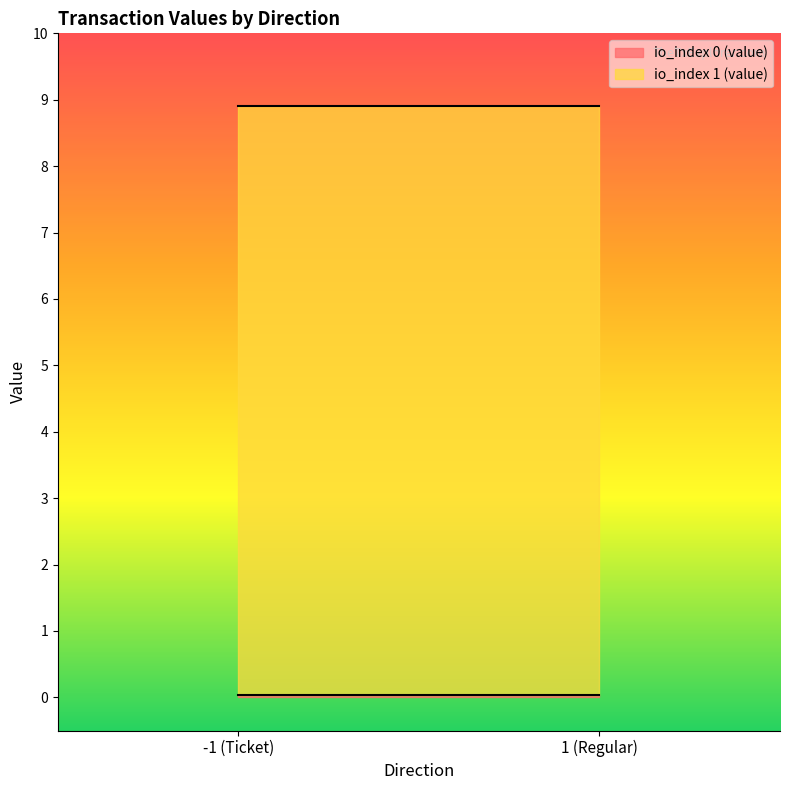

True or false: value and io_index intersect in this chart.

False